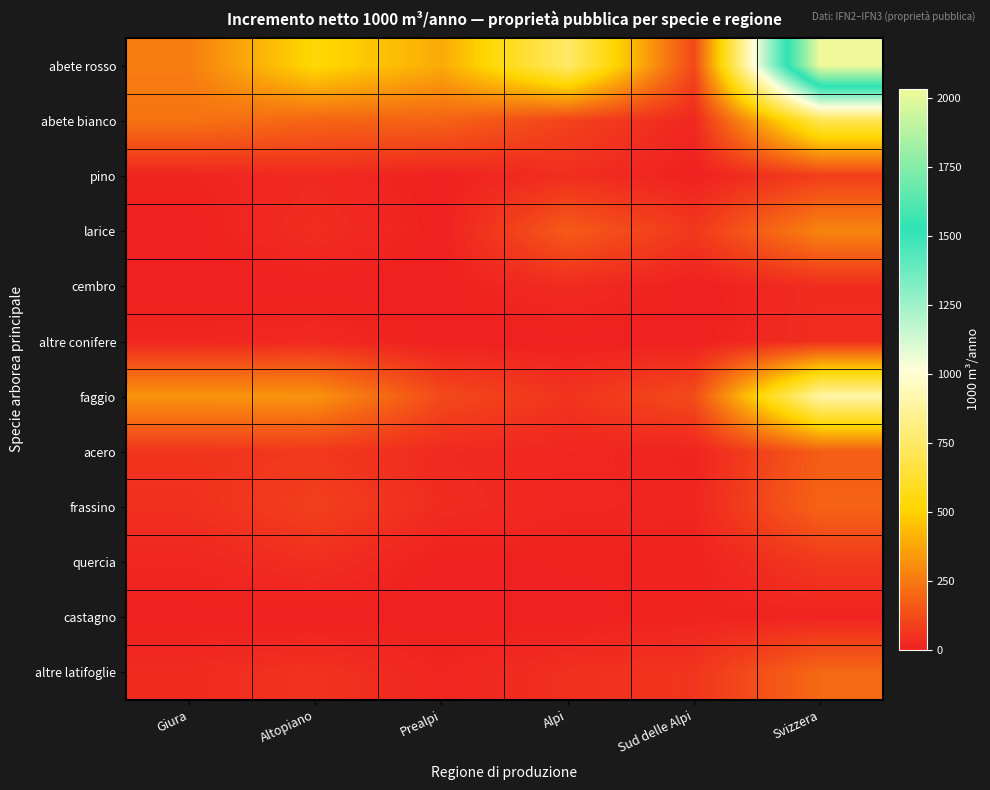

Reading left to right, list all the values displayed in this chart.

abete rosso: Giura=261	Altopiano=528	Prealpi=386	Alpi=754	Sud delle Alpi=108	Svizzera=2034
abete bianco: Giura=232	Altopiano=191	Prealpi=187	Alpi=94	Sud delle Alpi=21	Svizzera=698
pino: Giura=11	Altopiano=26	Prealpi=2	Alpi=40	Sud delle Alpi=2	Svizzera=83
larice: Giura=0	Altopiano=39	Prealpi=1	Alpi=164	Sud delle Alpi=65	Svizzera=280
cembro: Giura=0	Altopiano=0	Prealpi=1	Alpi=31	Sud delle Alpi=0	Svizzera=34
altre conifere: Giura=15	Altopiano=25	Prealpi=0	Alpi=1	Sud delle Alpi=1	Svizzera=39
faggio: Giura=327	Altopiano=322	Prealpi=116	Alpi=55	Sud delle Alpi=121	Svizzera=901
acero: Giura=56	Altopiano=65	Prealpi=28	Alpi=19	Sud delle Alpi=10	Svizzera=171
frassino: Giura=44	Altopiano=87	Prealpi=34	Alpi=18	Sud delle Alpi=14	Svizzera=189
quercia: Giura=19	Altopiano=41	Prealpi=2	Alpi=5	Sud delle Alpi=5	Svizzera=68
castagno: Giura=0	Altopiano=0	Prealpi=0	Alpi=1	Sud delle Alpi=9	Svizzera=10
altre latifoglie: Giura=32	Altopiano=52	Prealpi=16	Alpi=44	Sud delle Alpi=58	Svizzera=202